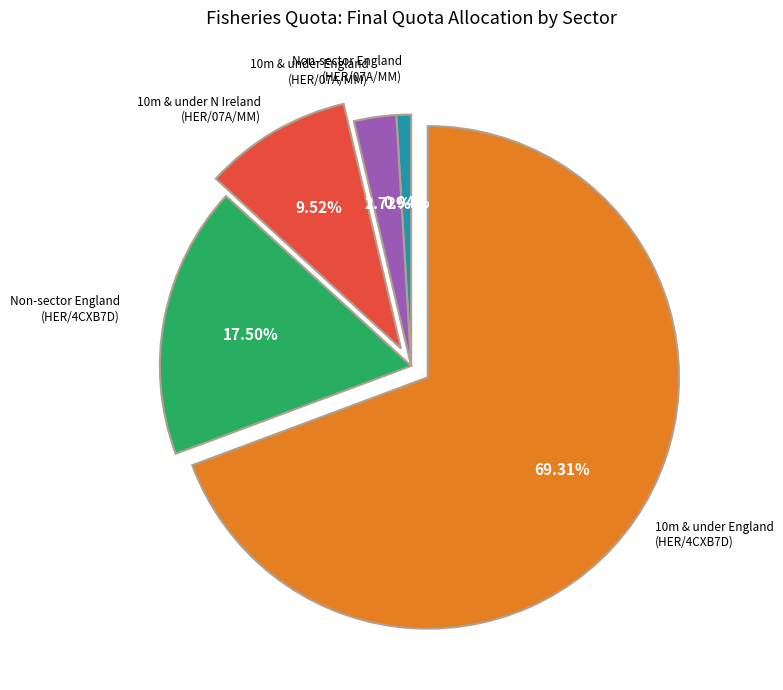

Do 10m & under England (HER/07A/MM) and 10m & under England (HER/4CXB7D) together represent more than half of the pie?

Yes